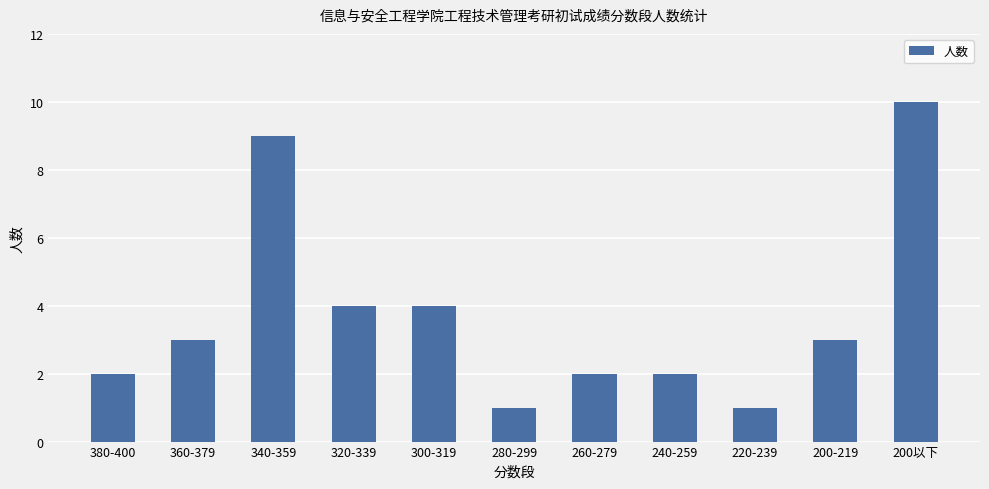

Read the value at 300-319.

4